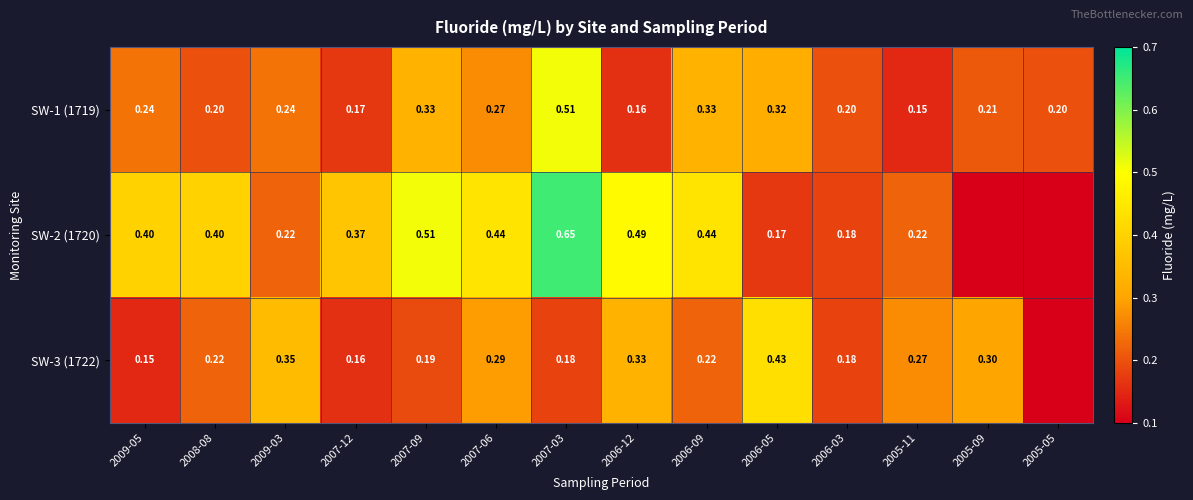

At which label does SW-1 (1719) reach its peak?

2007-03